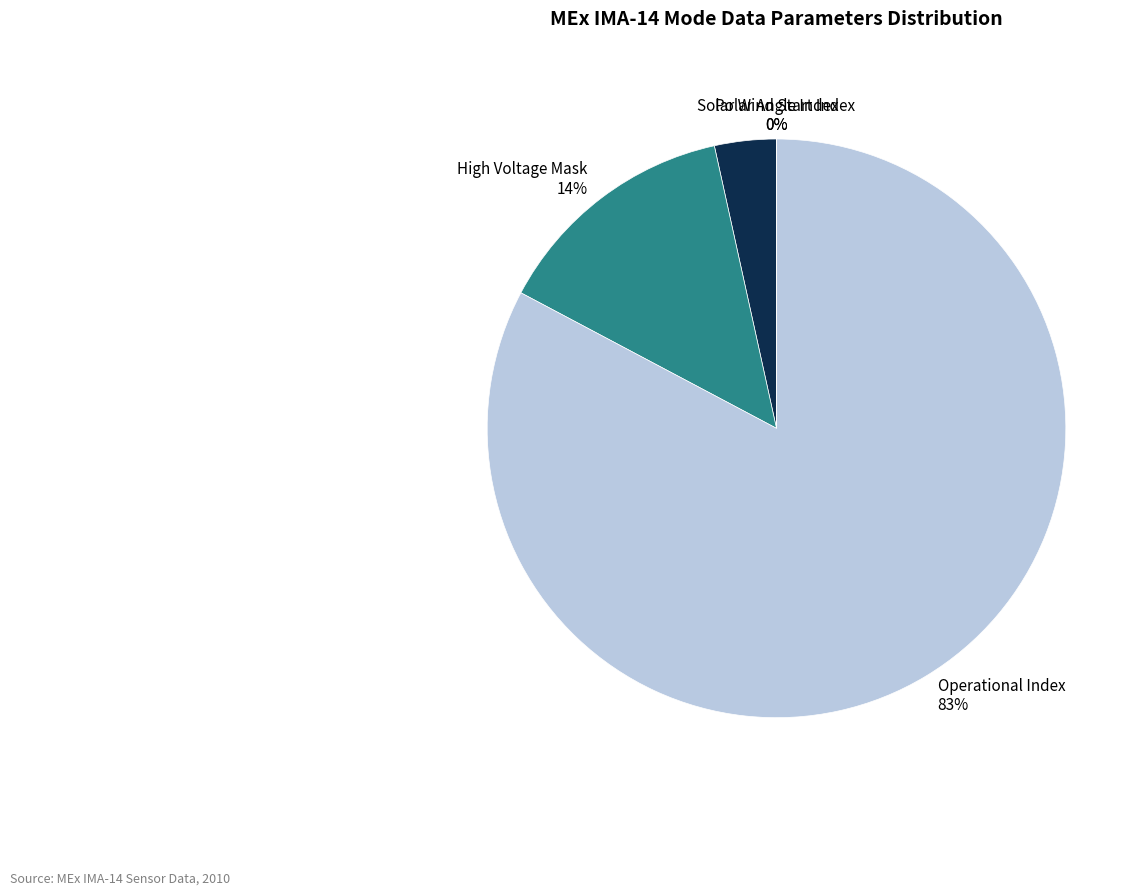

How many segments does this pie chart have?

5